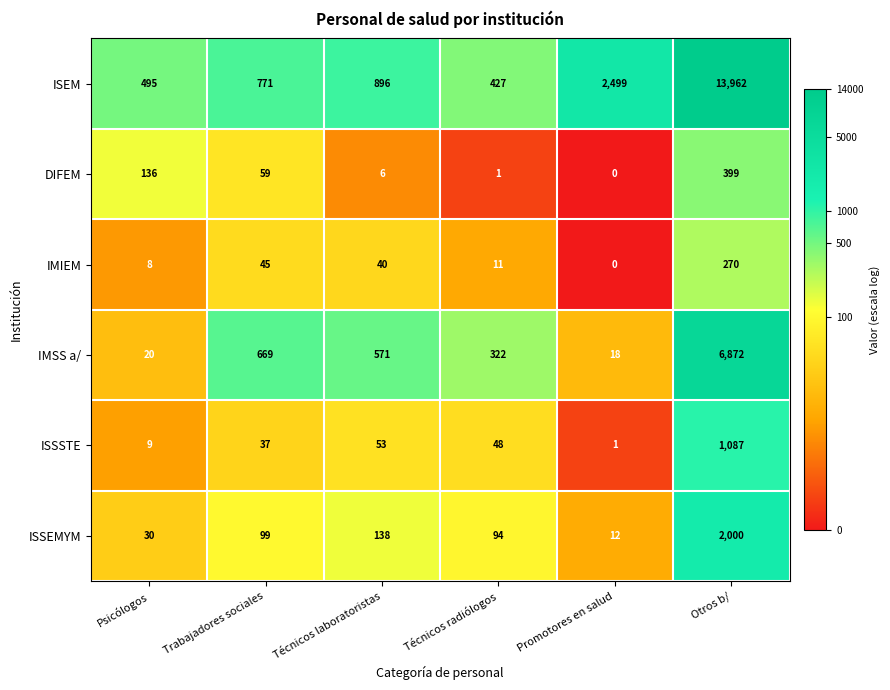

True or false: IMSS a/ has a value of 20 at Psicólogos.

True